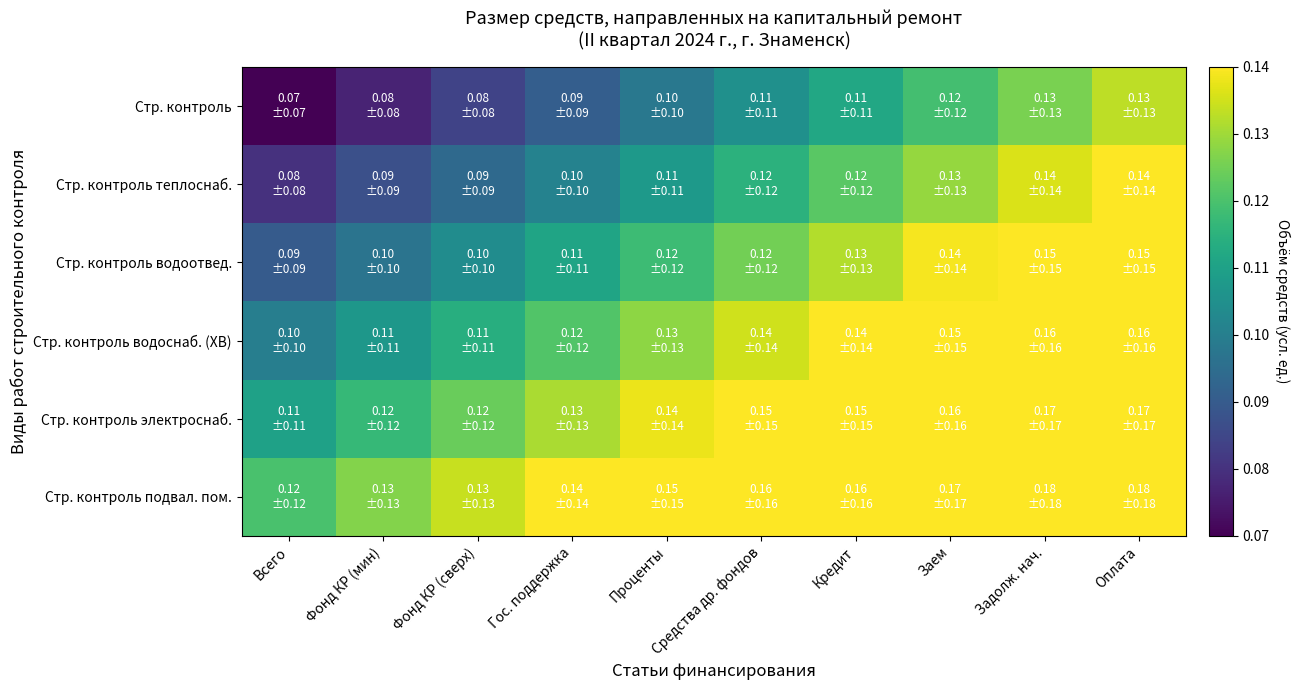

Reading right to left, transcribe all the data shown in this chart.

Стр. контроль: Оплата=0.1	Задолж. нач.=0.1	Заем=0.1	Кредит=0.1	Средства др. фондов=0.1	Проценты=0.1	Гос. поддержка=0.1	Фонд КР (сверх)=0.1	Фонд КР (мин)=0.1	Всего=0.1
Стр. контроль теплоснаб.: Оплата=0.1	Задолж. нач.=0.1	Заем=0.1	Кредит=0.1	Средства др. фондов=0.1	Проценты=0.1	Гос. поддержка=0.1	Фонд КР (сверх)=0.1	Фонд КР (мин)=0.1	Всего=0.1
Стр. контроль водоотвед.: Оплата=0.2	Задолж. нач.=0.1	Заем=0.1	Кредит=0.1	Средства др. фондов=0.1	Проценты=0.1	Гос. поддержка=0.1	Фонд КР (сверх)=0.1	Фонд КР (мин)=0.1	Всего=0.1
Стр. контроль водоснаб. (ХВ): Оплата=0.2	Задолж. нач.=0.2	Заем=0.1	Кредит=0.1	Средства др. фондов=0.1	Проценты=0.1	Гос. поддержка=0.1	Фонд КР (сверх)=0.1	Фонд КР (мин)=0.1	Всего=0.1
Стр. контроль электроснаб.: Оплата=0.2	Задолж. нач.=0.2	Заем=0.2	Кредит=0.2	Средства др. фондов=0.1	Проценты=0.1	Гос. поддержка=0.1	Фонд КР (сверх)=0.1	Фонд КР (мин)=0.1	Всего=0.1
Стр. контроль подвал. пом.: Оплата=0.2	Задолж. нач.=0.2	Заем=0.2	Кредит=0.2	Средства др. фондов=0.2	Проценты=0.1	Гос. поддержка=0.1	Фонд КР (сверх)=0.1	Фонд КР (мин)=0.1	Всего=0.1